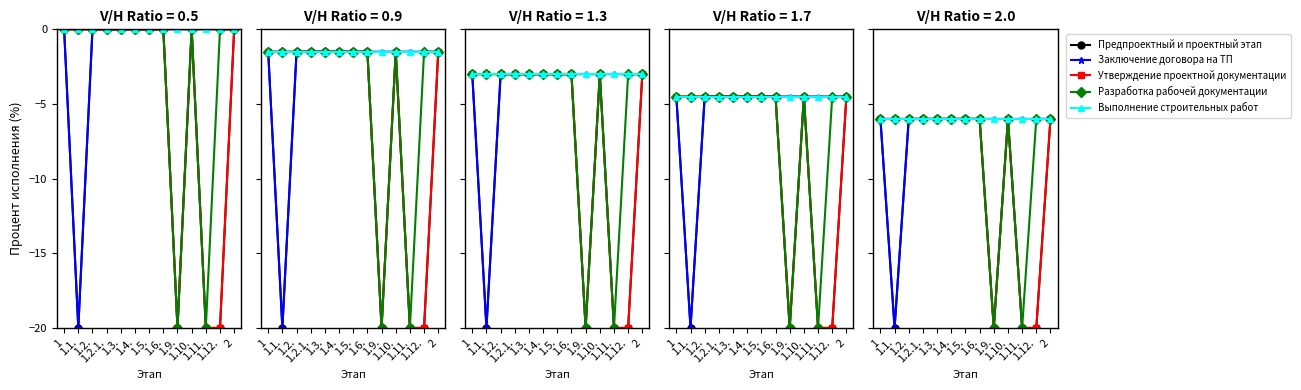

Rank the series by their maximum value, from highest to lowest.

Предпроектный и проектный этап, Заключение договора на ТП, Утверждение проектной документации, Разработка рабочей документации, Выполнение строительных работ